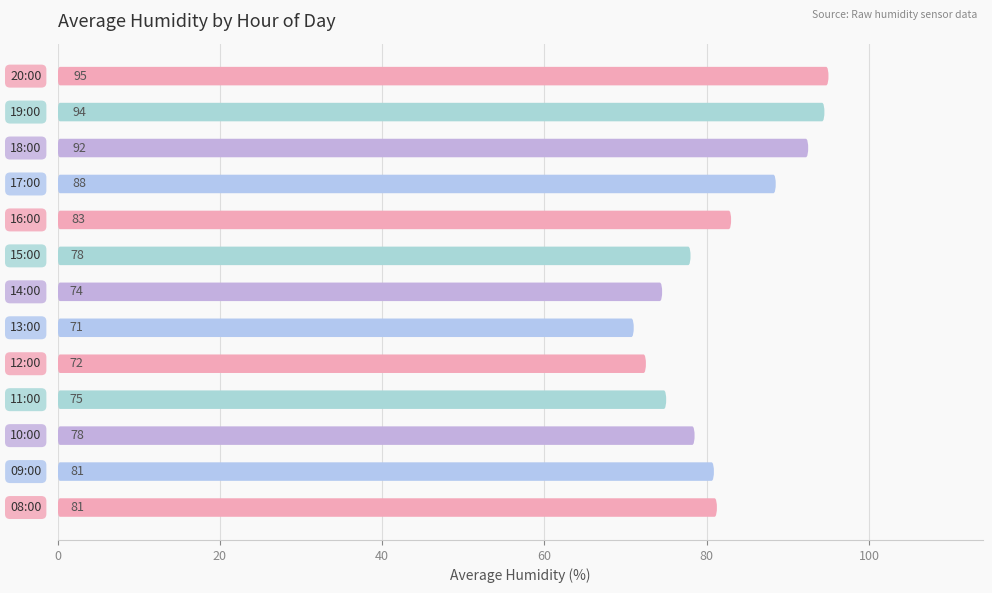

How many data points are less than 80?

6